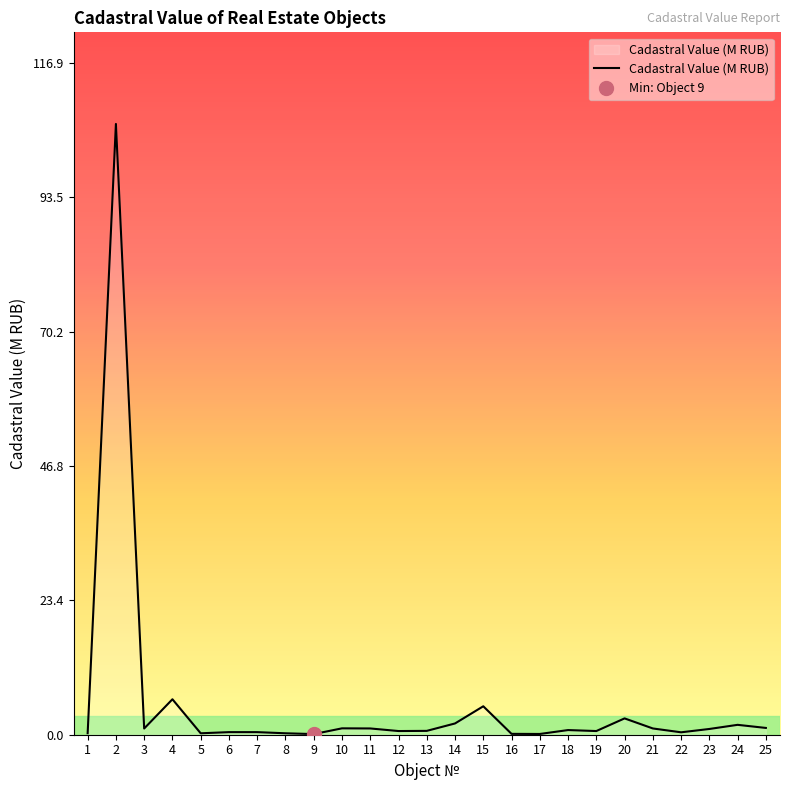

How many lines are shown in the chart?

1